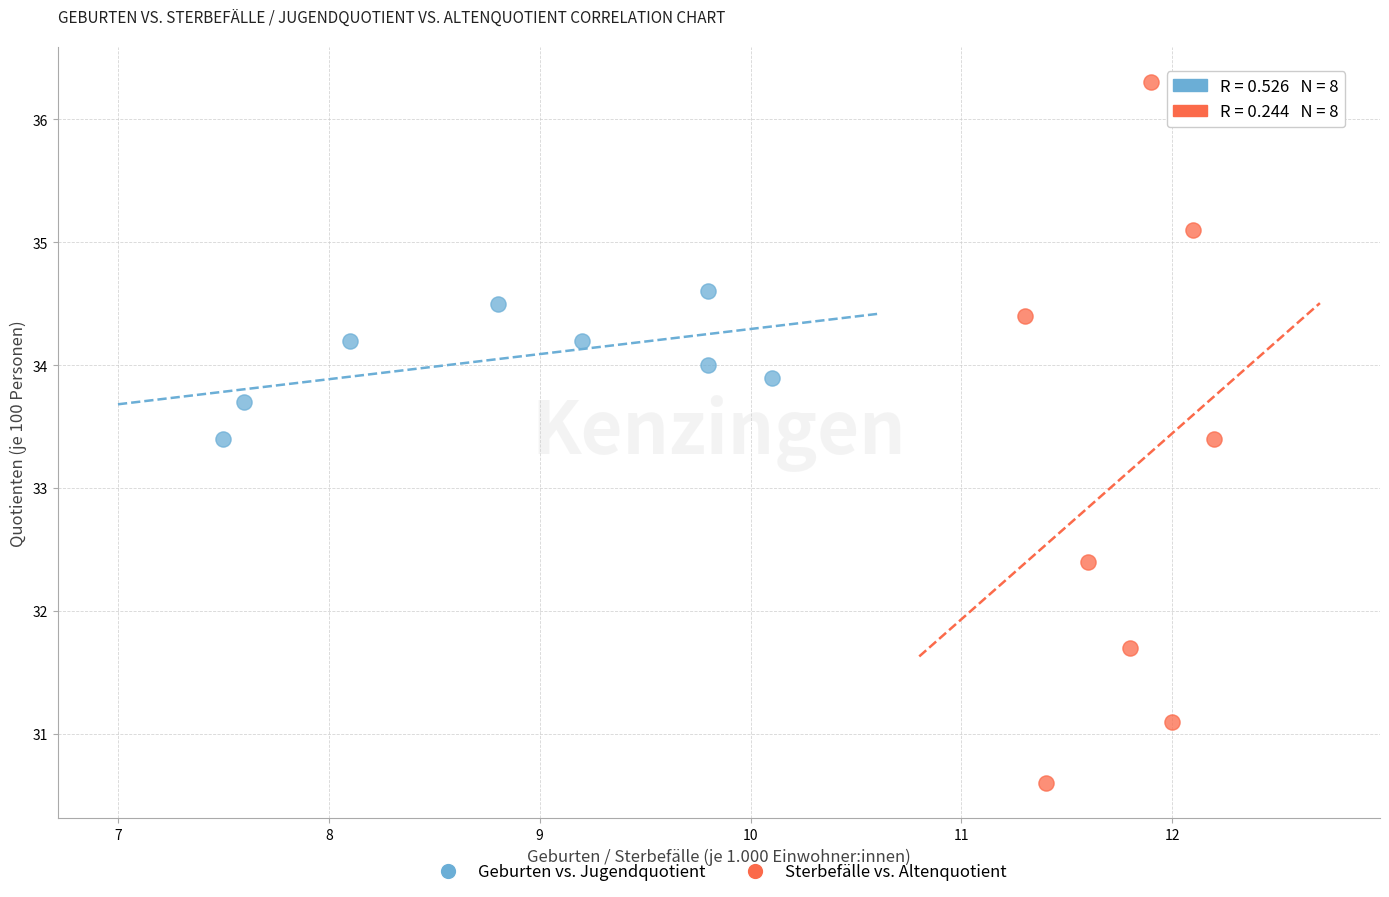

Which series reaches the maximum Y coordinate?

Sterbefälle vs. Altenquotient